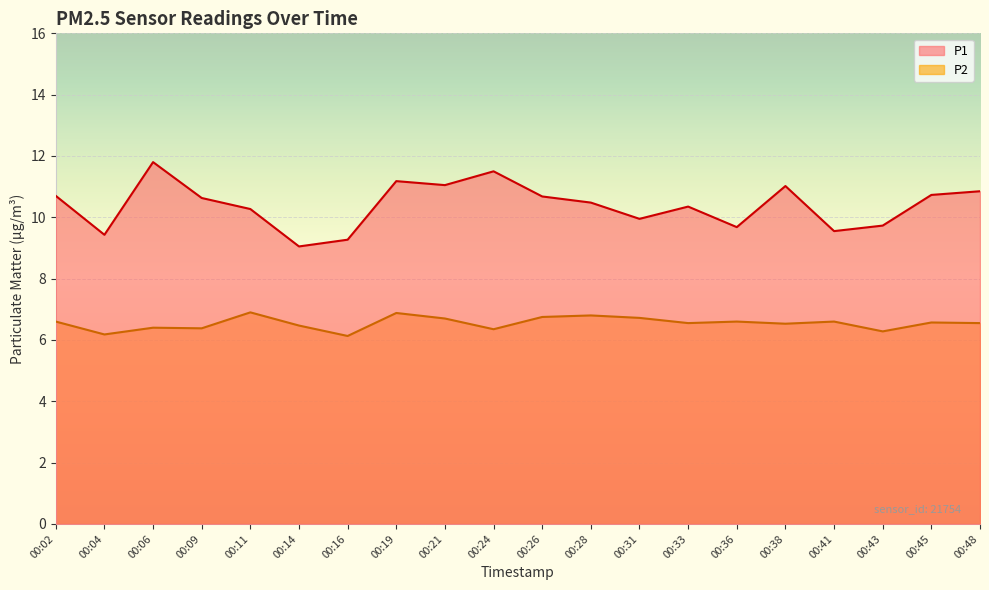

True or false: P1 and P2 cross at least once.

False